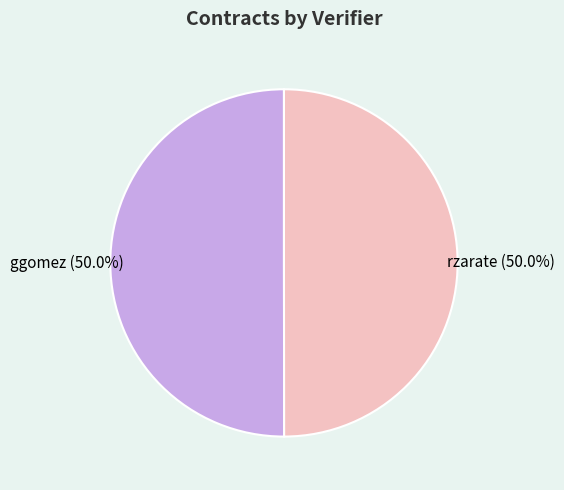

What percentage is the ggomez slice, to the nearest percent?

50%